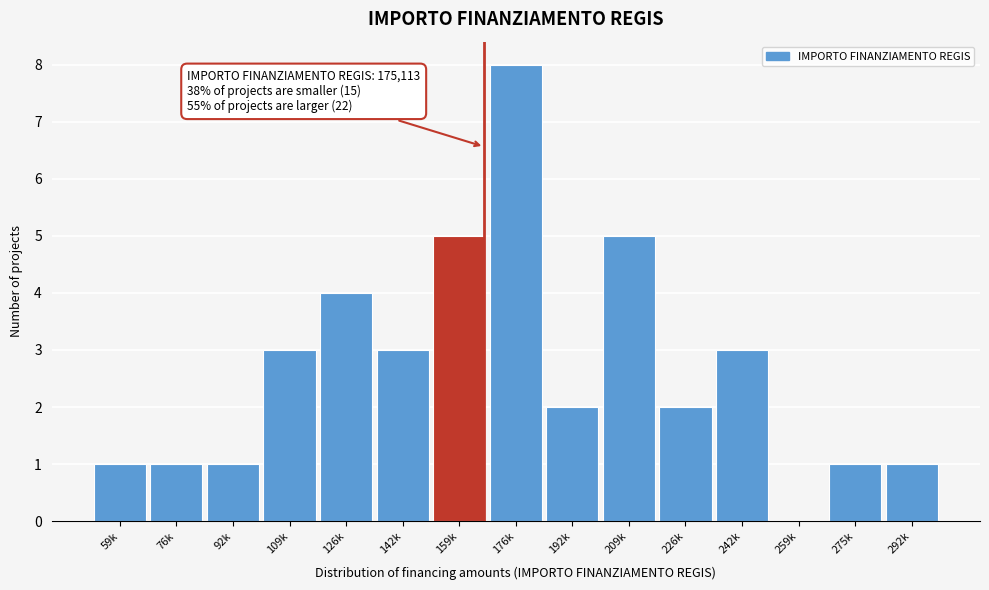

Reading right to left, extract all data points from this chart.

292k=1	275k=1	259k=0	242k=3	226k=2	209k=5	192k=2	176k=8	159k=5	142k=3	126k=4	109k=3	92k=1	76k=1	59k=1